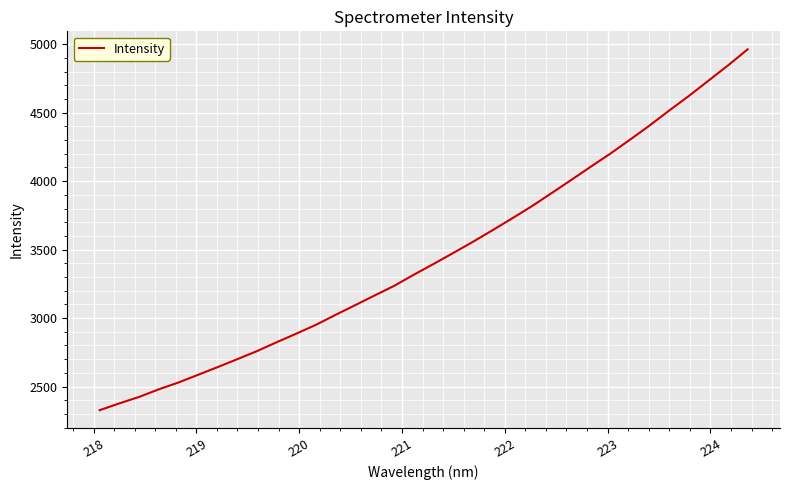

What is the average value?

3457.4